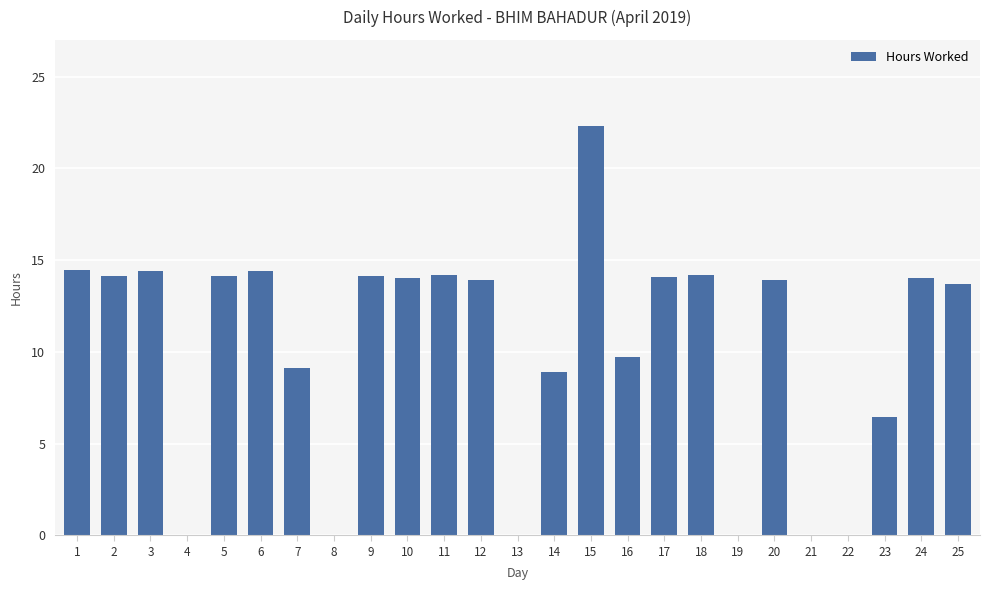

What is the greatest value displayed?

22.3